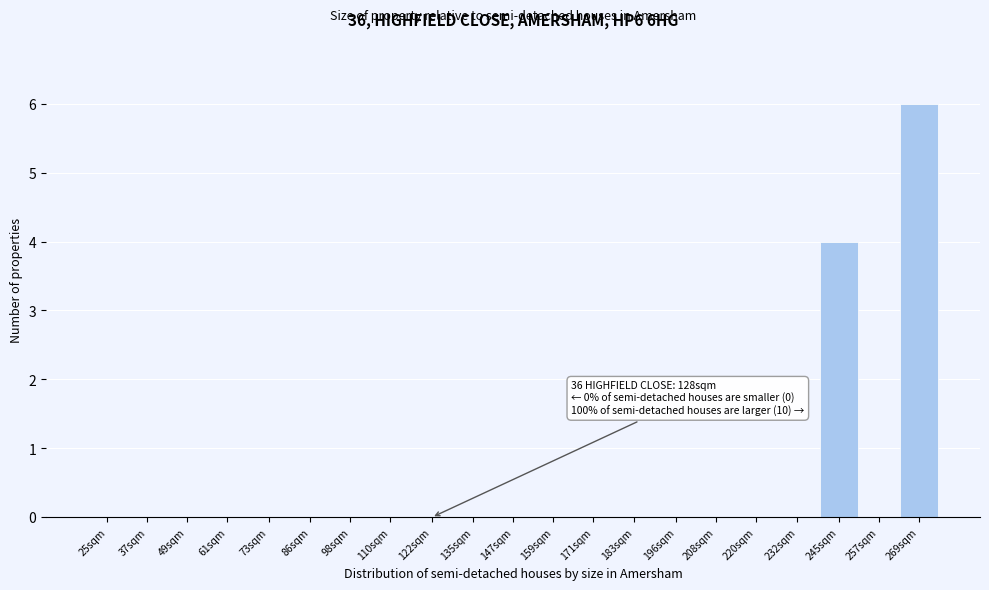

Reading right to left, transcribe all the data shown in this chart.

269sqm=6	257sqm=0	245sqm=4	232sqm=0	220sqm=0	208sqm=0	196sqm=0	183sqm=0	171sqm=0	159sqm=0	147sqm=0	135sqm=0	122sqm=0	110sqm=0	98sqm=0	86sqm=0	73sqm=0	61sqm=0	49sqm=0	37sqm=0	25sqm=0